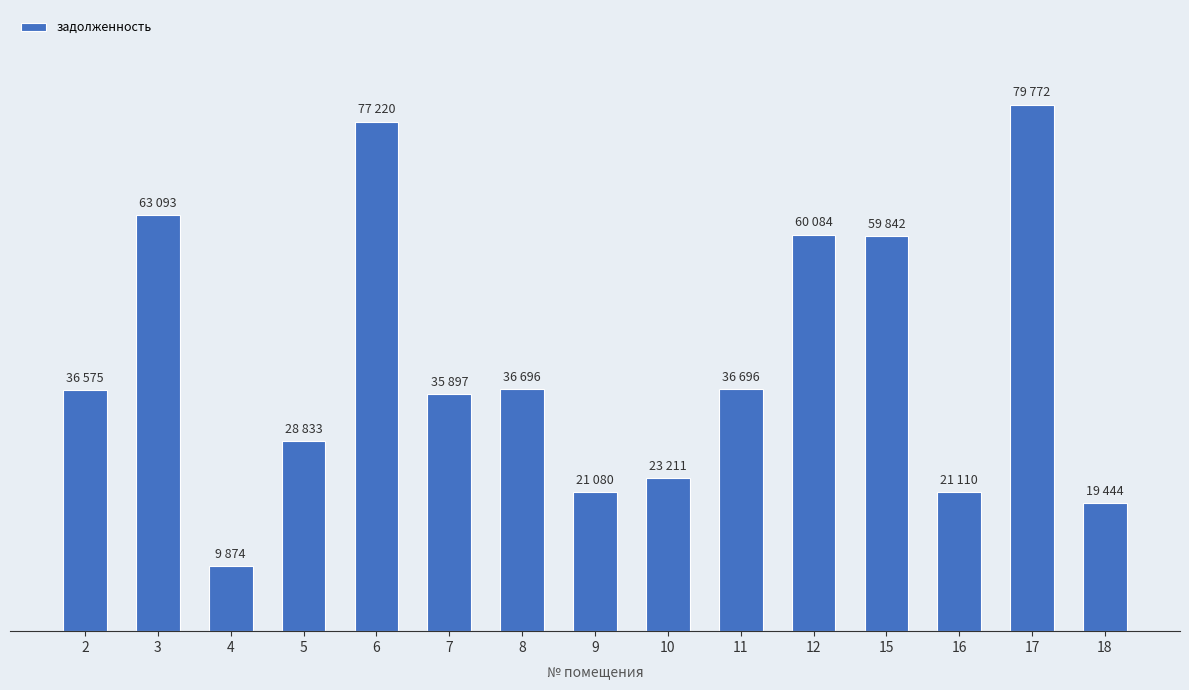

Does the chart contain any negative values?

No